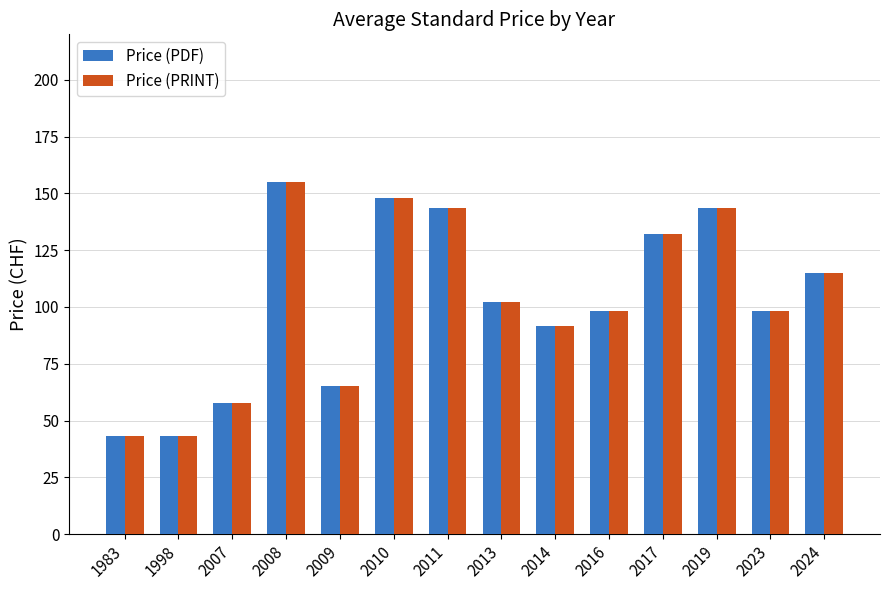

What value does the Price (PRINT) series have at 2008?

155.0